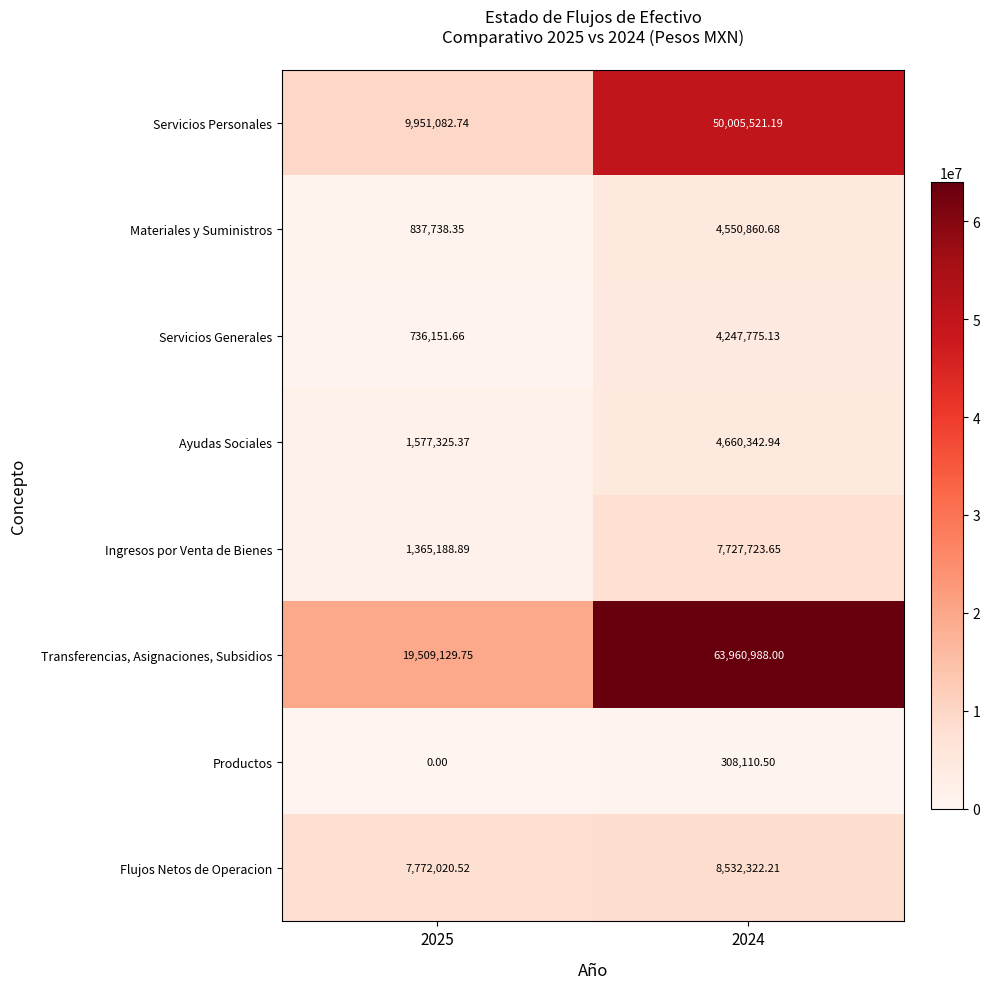

List the series in order of their peak value, highest first.

Transferencias, Asignaciones, Subsidios, Servicios Personales, Flujos Netos de Operacion, Ingresos por Venta de Bienes, Ayudas Sociales, Materiales y Suministros, Servicios Generales, Productos